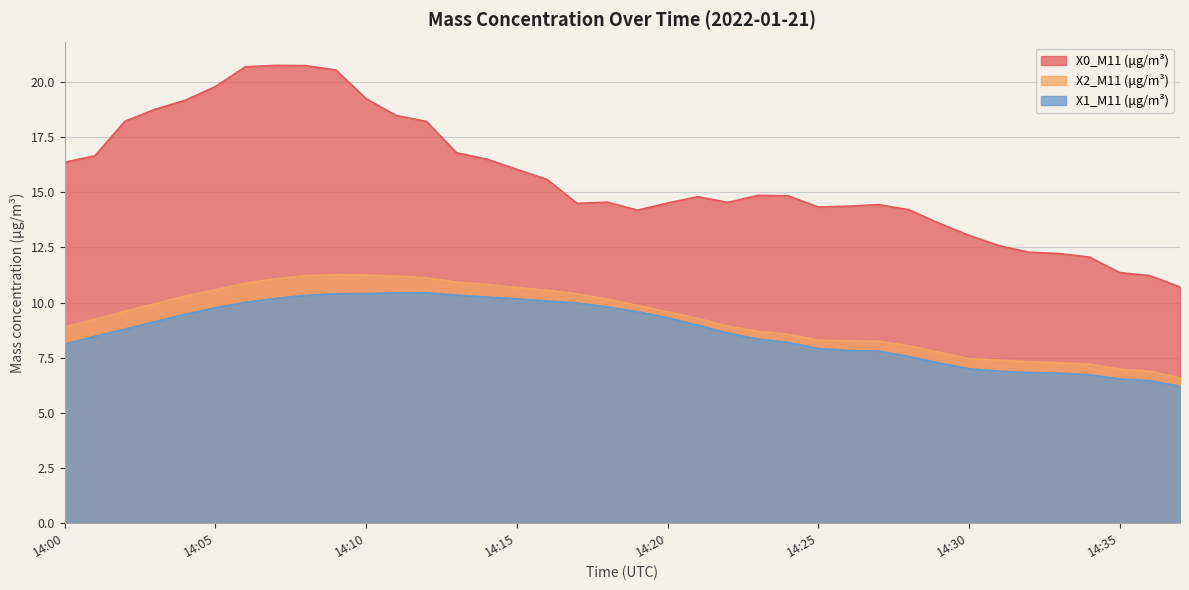

Read the X1_M11 (μg/m³) value at 14:32.

6.8